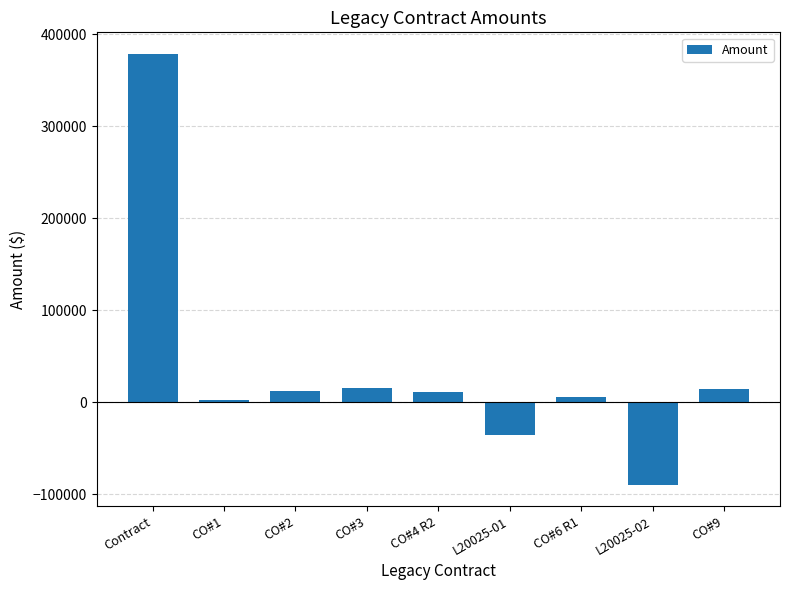

At which category does the chart reach its minimum across all series?

L20025-02